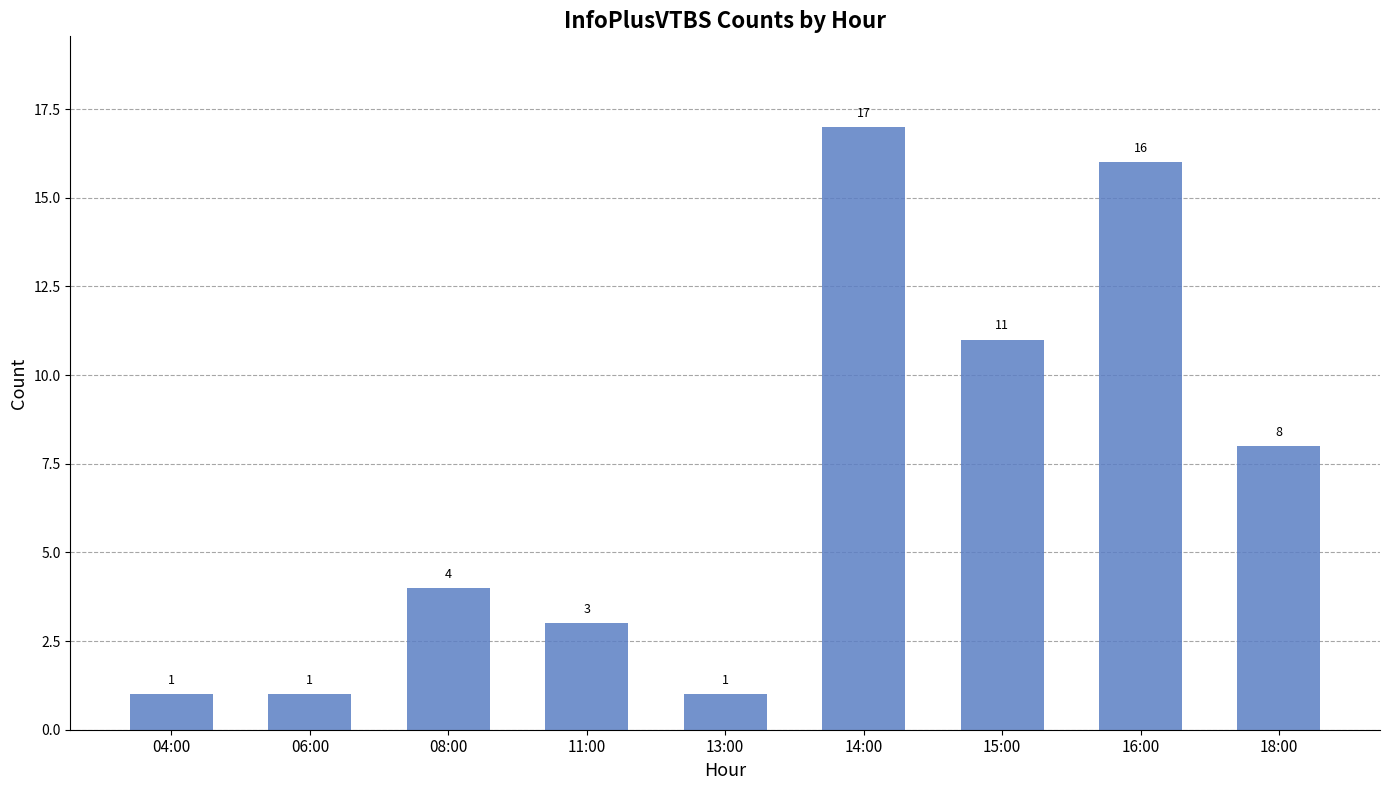

What is the change in value from 13:00 to 16:00?

+15